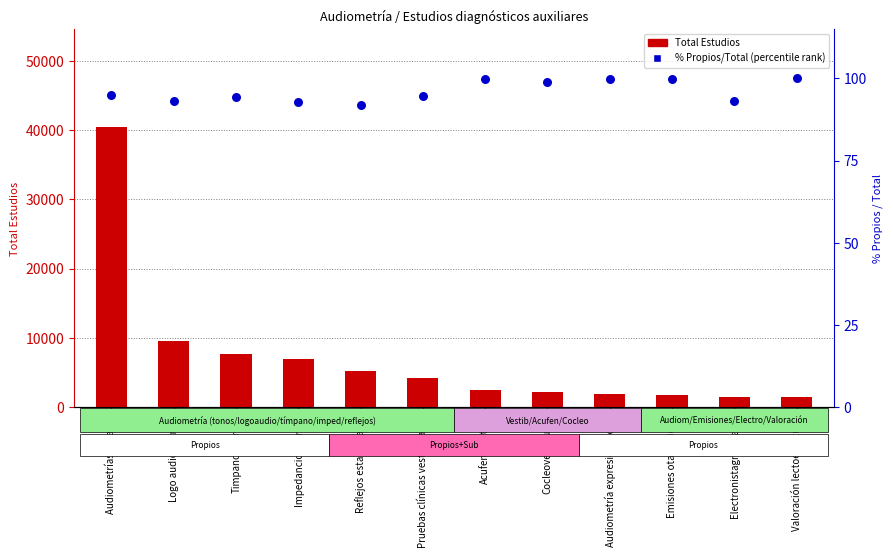

At which category is the sum across all series the highest?

Audiometrías tonales